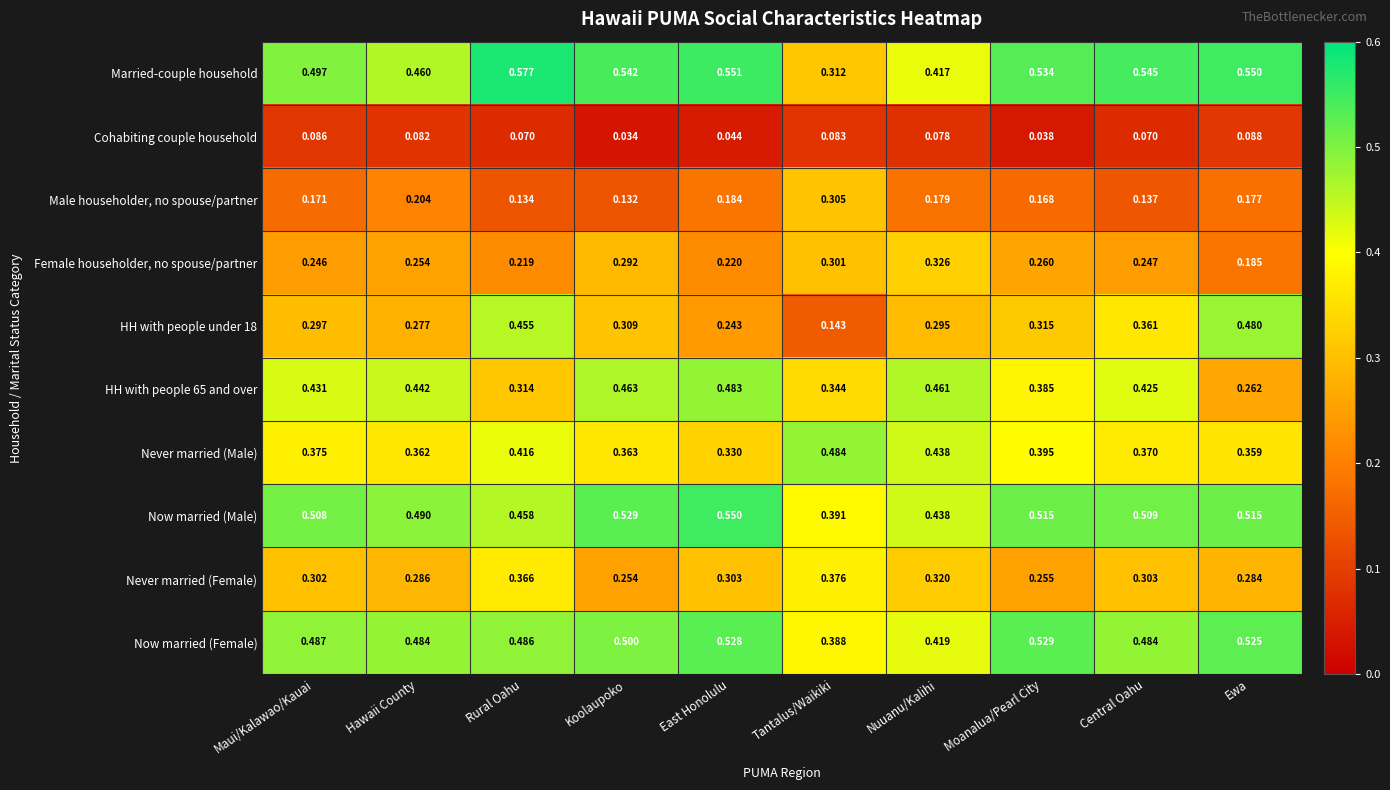

At which label does Never married (Male) reach its peak?

Tantalus/Waikiki